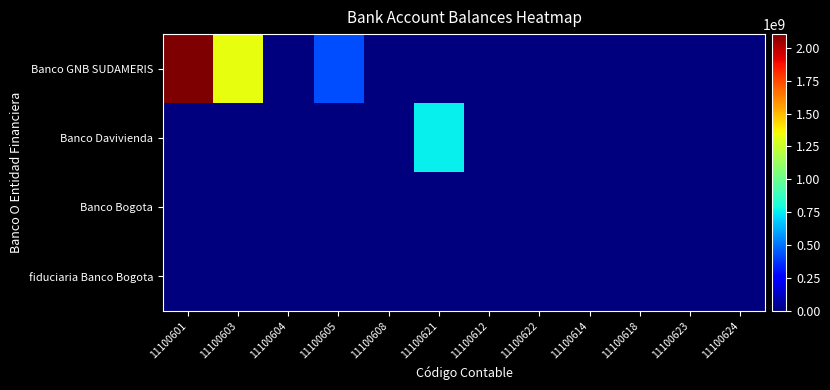

Reading right to left, transcribe all the data shown in this chart.

Banco GNB SUDAMERIS: 11100624=0.0	11100623=0.0	11100618=0.0	11100614=0.0	11100622=0.0	11100612=127122.9	11100621=0.0	11100608=112133.0	11100605=419346351.0	11100604=0.0	11100603=1330145629.0	11100601=2103884607.0
Banco Davivienda: 11100624=0.0	11100623=0.0	11100618=0.0	11100614=0.0	11100622=0.0	11100612=0.0	11100621=759124950.0	11100608=0.0	11100605=0.0	11100604=0.0	11100603=0.0	11100601=0.0
Banco Bogota: 11100624=0.0	11100623=0.0	11100618=0.0	11100614=0.0	11100622=0.0	11100612=0.0	11100621=0.0	11100608=0.0	11100605=0.0	11100604=0.0	11100603=0.0	11100601=0.0
fiduciaria Banco Bogota: 11100624=0.0	11100623=0.0	11100618=0.0	11100614=0.0	11100622=0.0	11100612=0.0	11100621=0.0	11100608=0.0	11100605=0.0	11100604=0.0	11100603=0.0	11100601=0.0